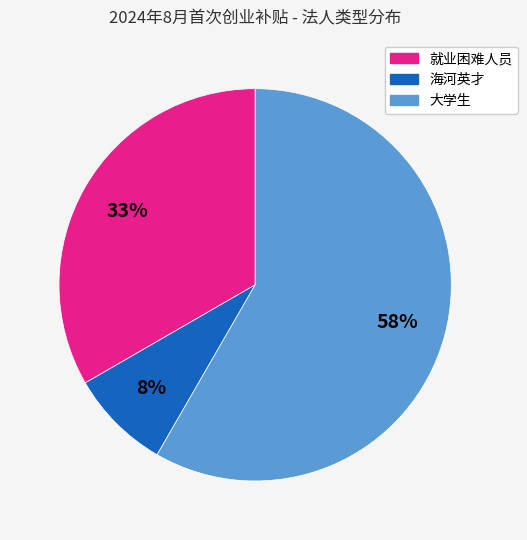

How many segments does this pie chart have?

3